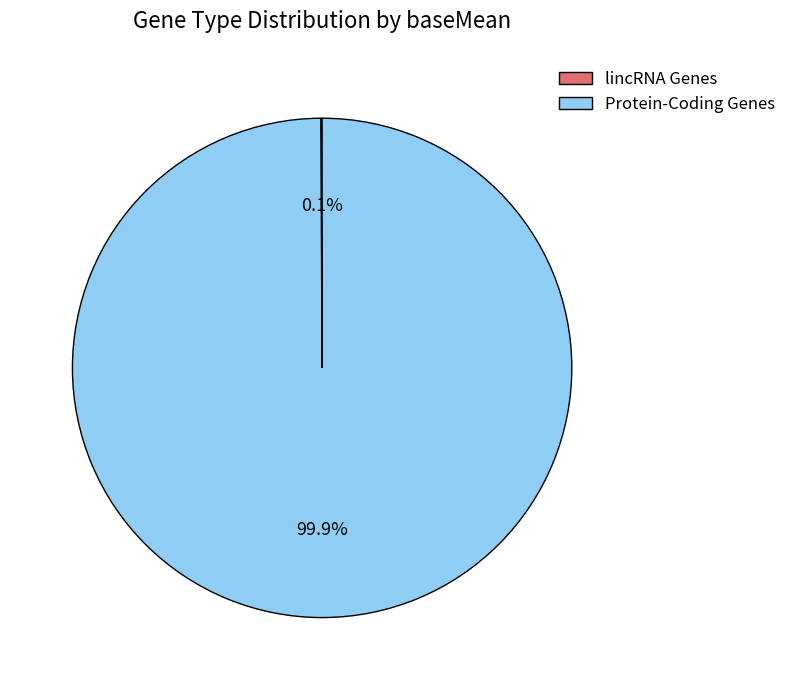

How much of the chart is everything except Protein-Coding Genes?

0.1%